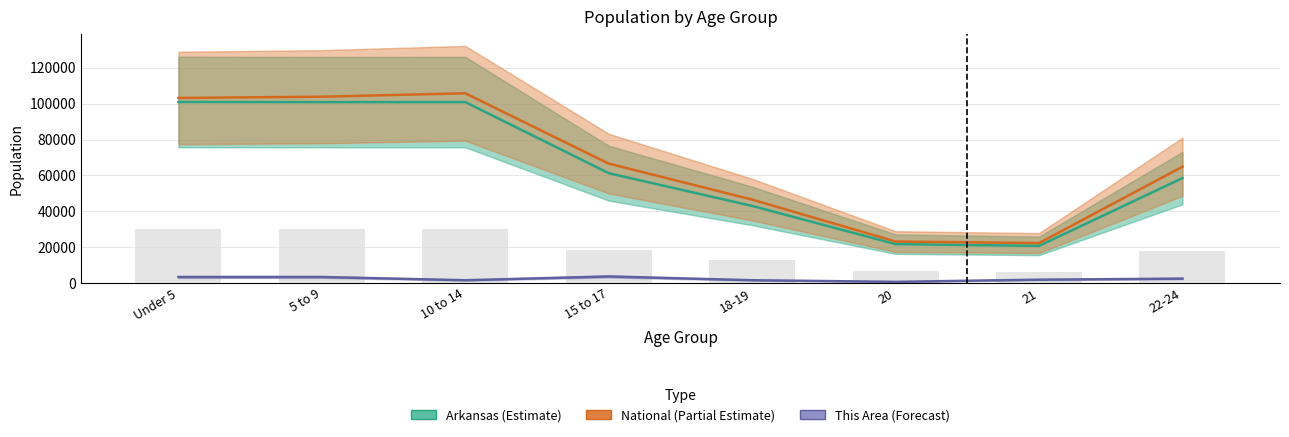

What is the average value of the Arkansas (Estimate) series?

63462.0